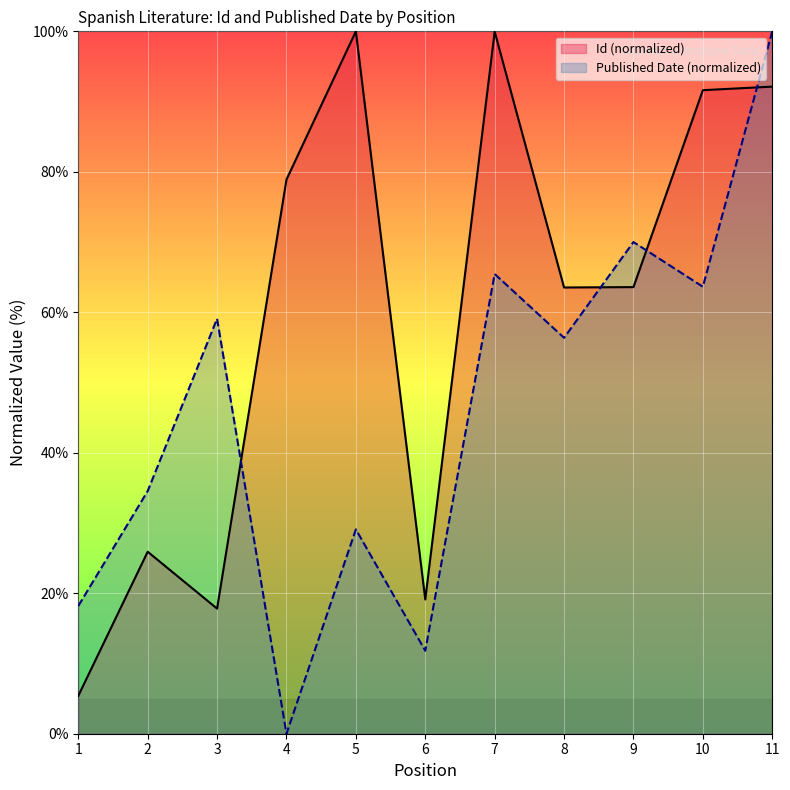

Read the Published Date value at 1.

18.2